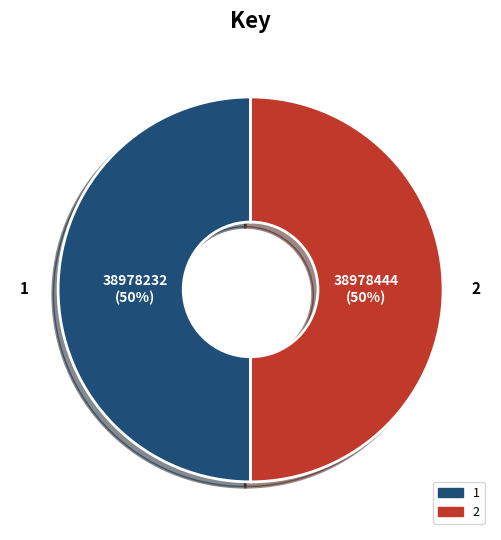

What is the ratio of the value at 1 to the value at 2?

1.0